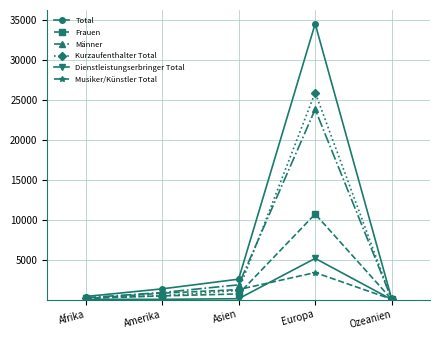

The Total series shows 1342 at Amerika. True or false?

True